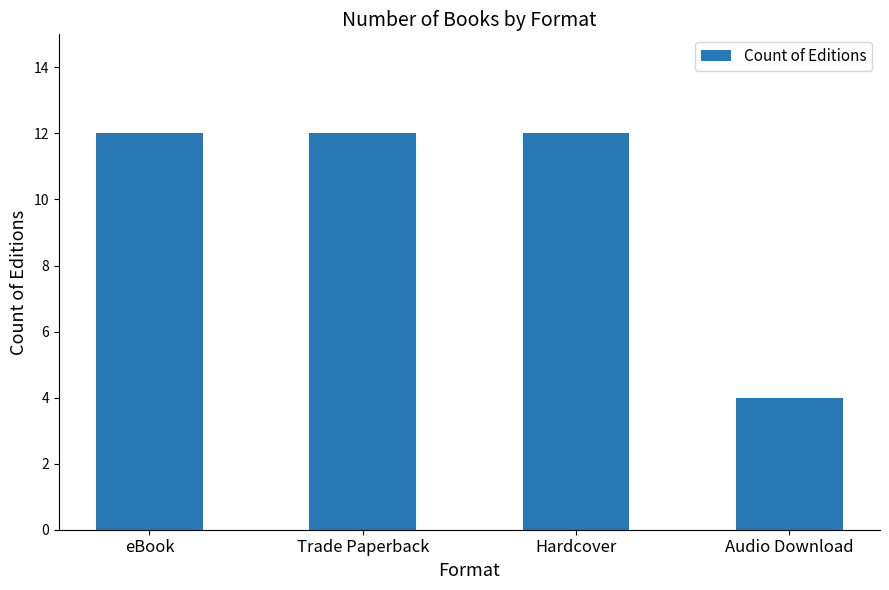

Reading right to left, list all the values displayed in this chart.

Audio Download=4	Hardcover=12	Trade Paperback=12	eBook=12